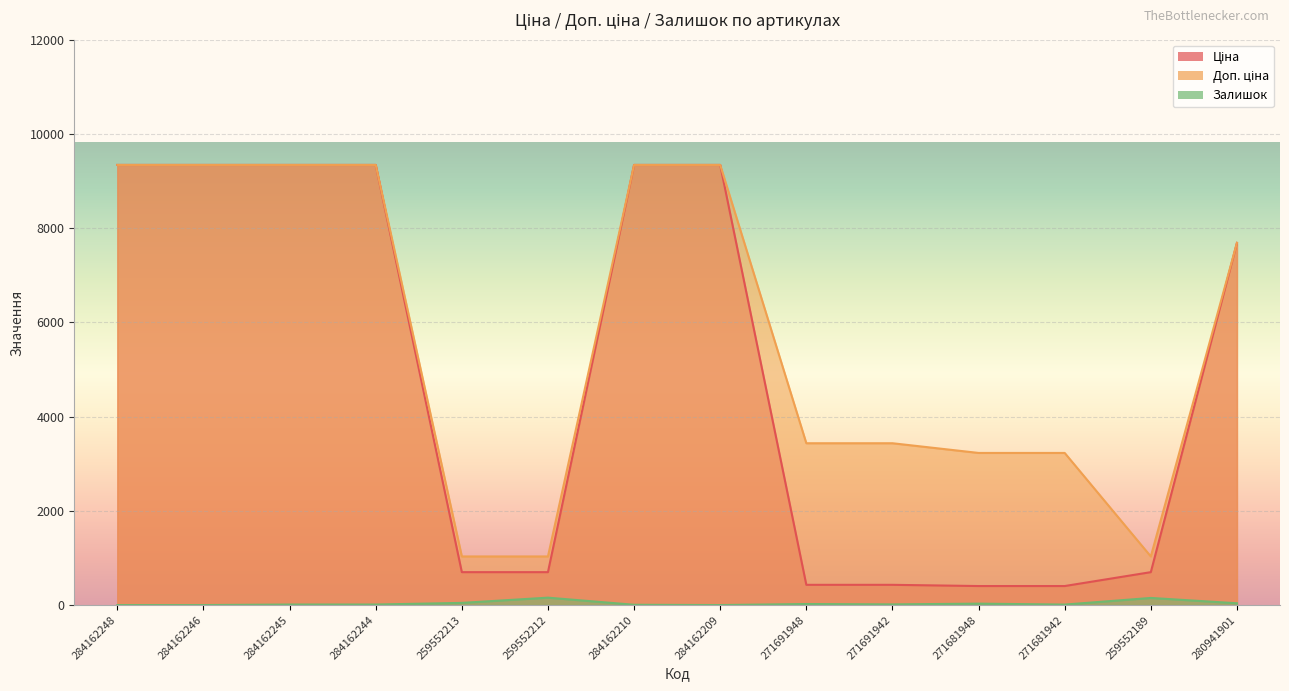

Between 271681948 and 271681942, which series saw the biggest shift?

Залишок